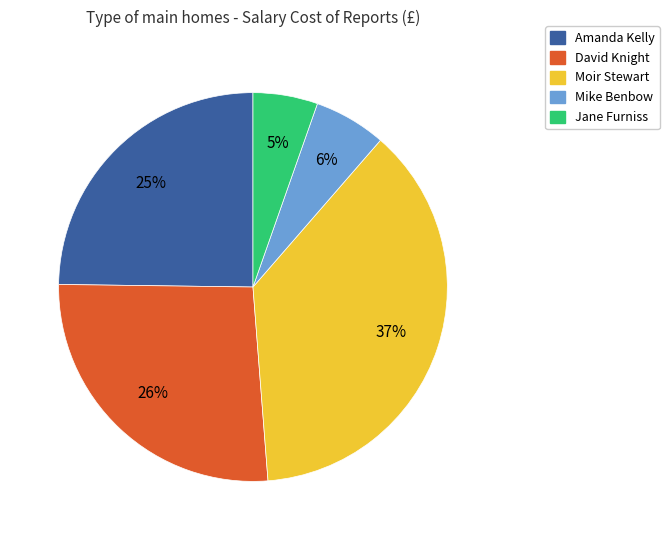

What is the smallest slice in the pie chart?

Jane Furniss